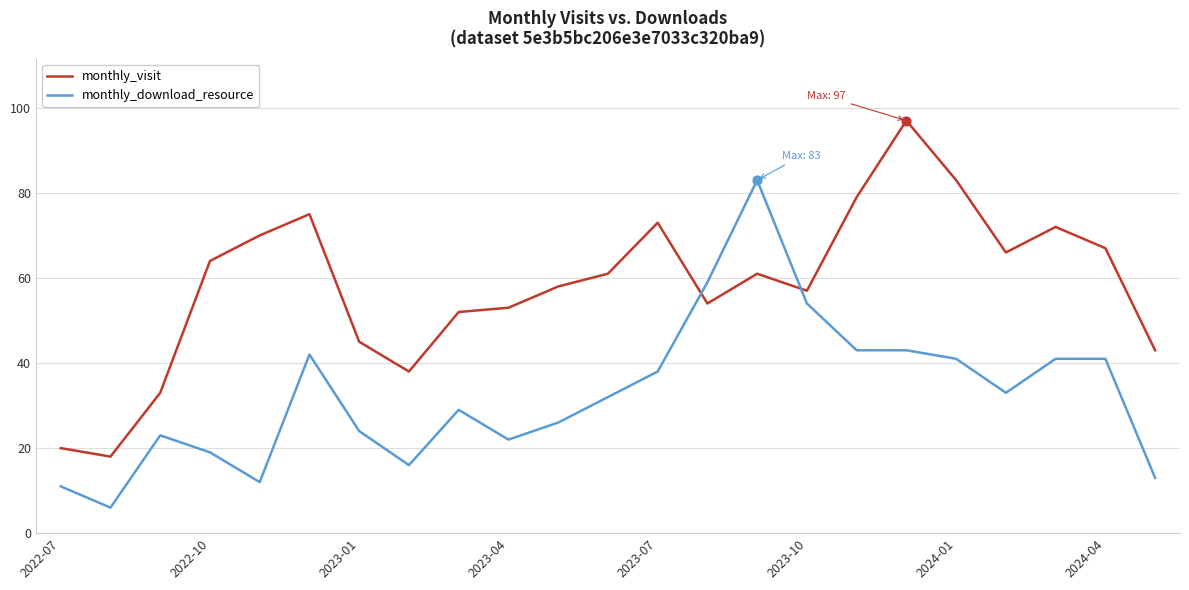

How many times do monthly_download_resource and monthly_visit cross each other?

2